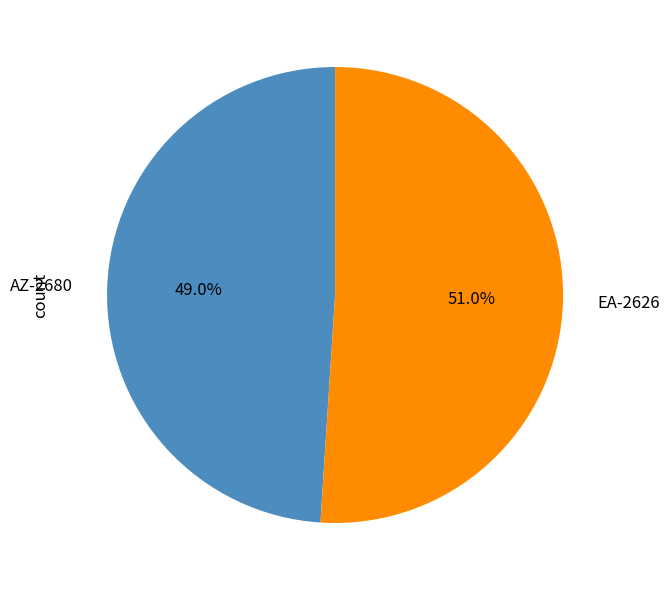

What portion of the pie excludes EA-2626?

49.0%